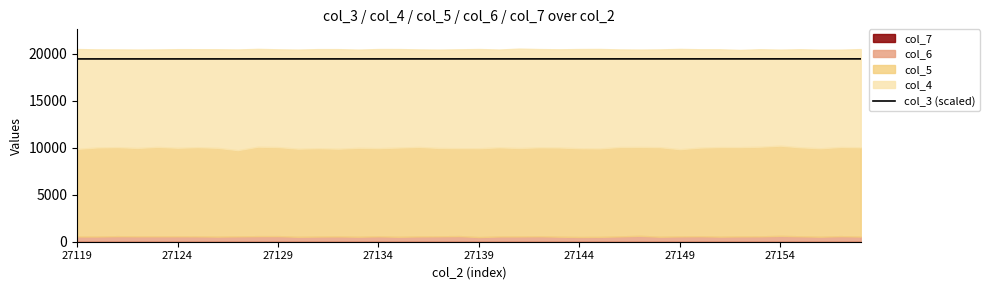

What is the average value?

19428.0